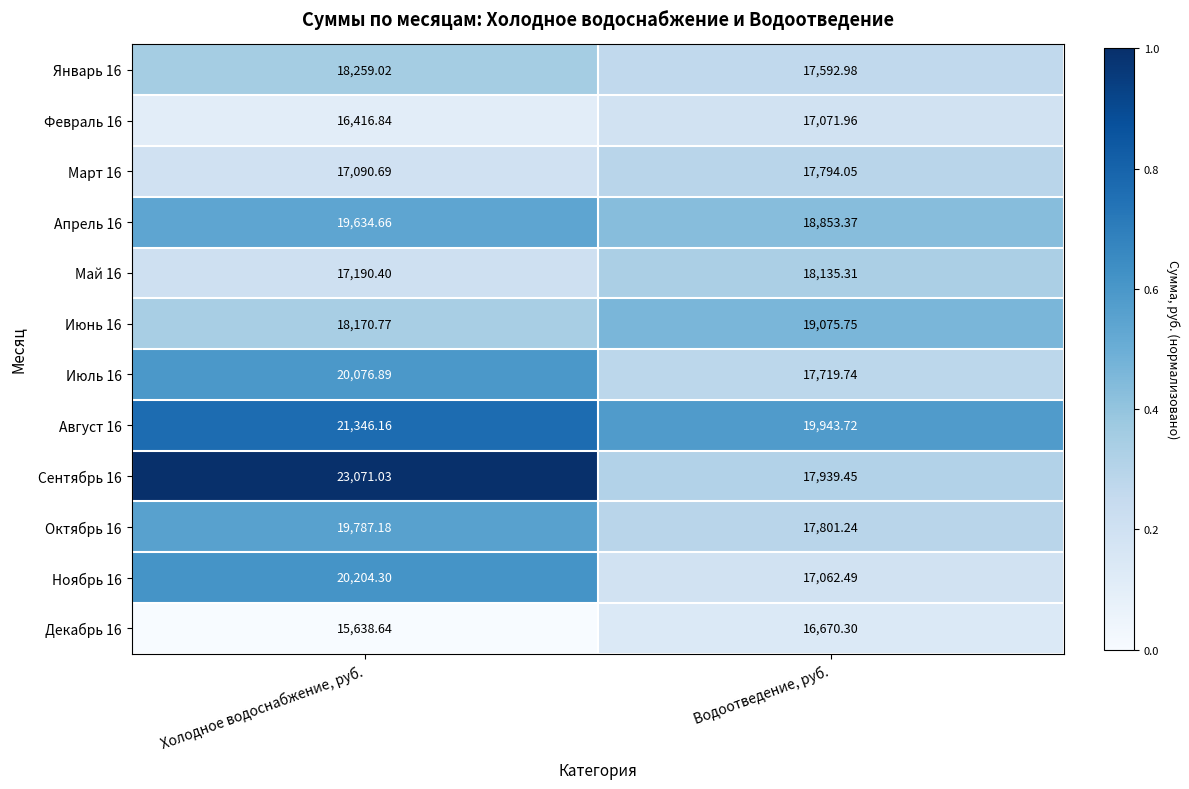

At which label does Август 16 first exceed 21346?

Холодное водоснабжение, руб.